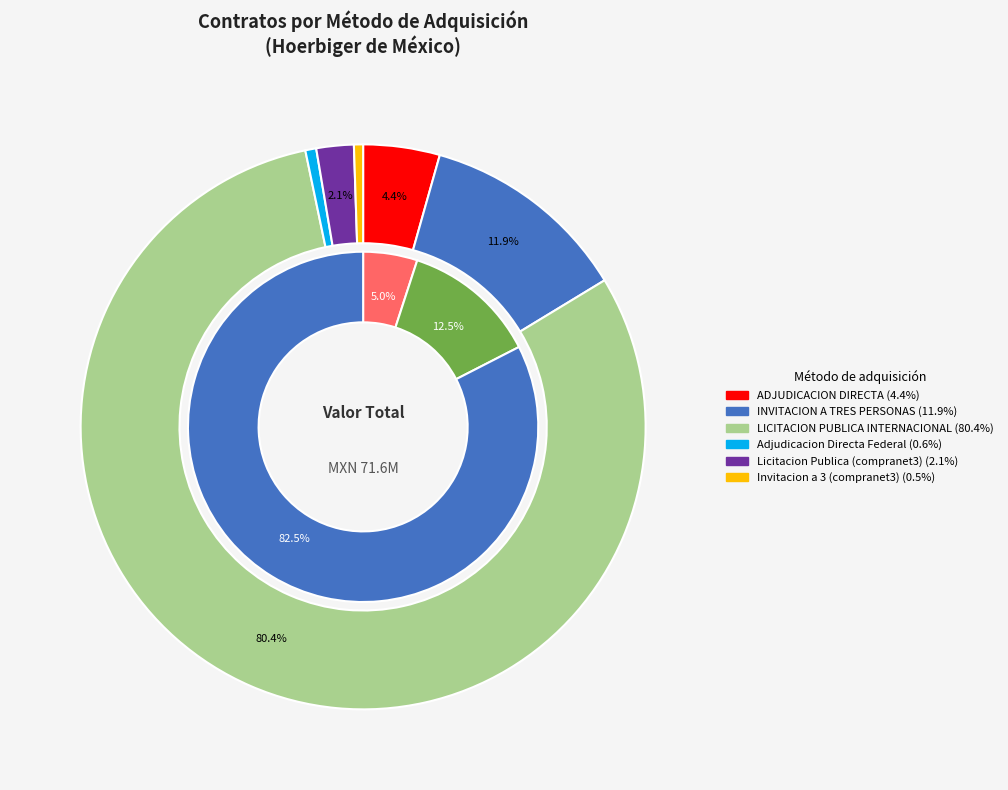

Which category accounts for the majority?

LICITACION PUBLICA INTERNACIONAL (open)